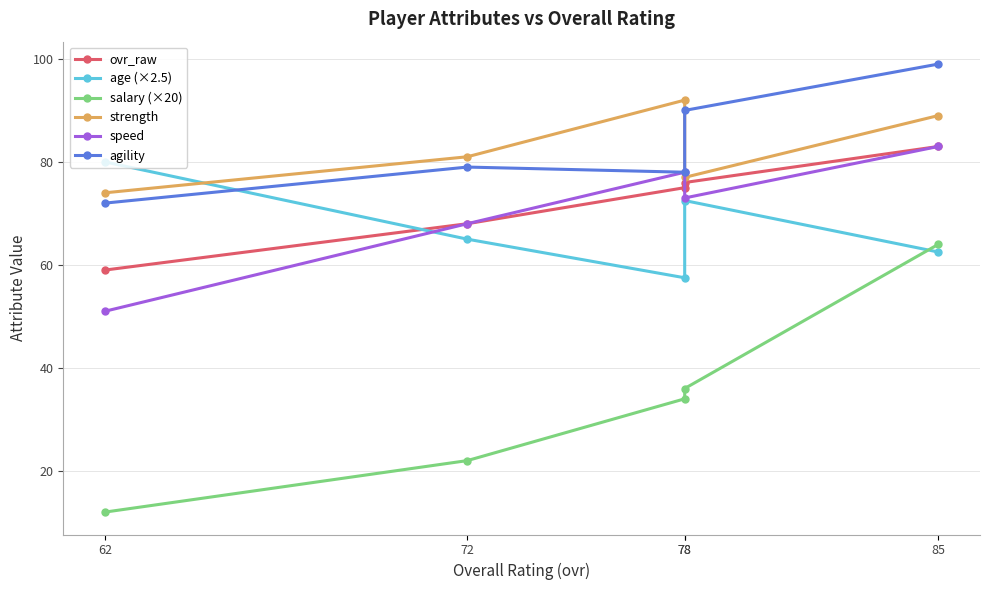

What is the difference between the maximum and minimum values in the agility series?

27.0